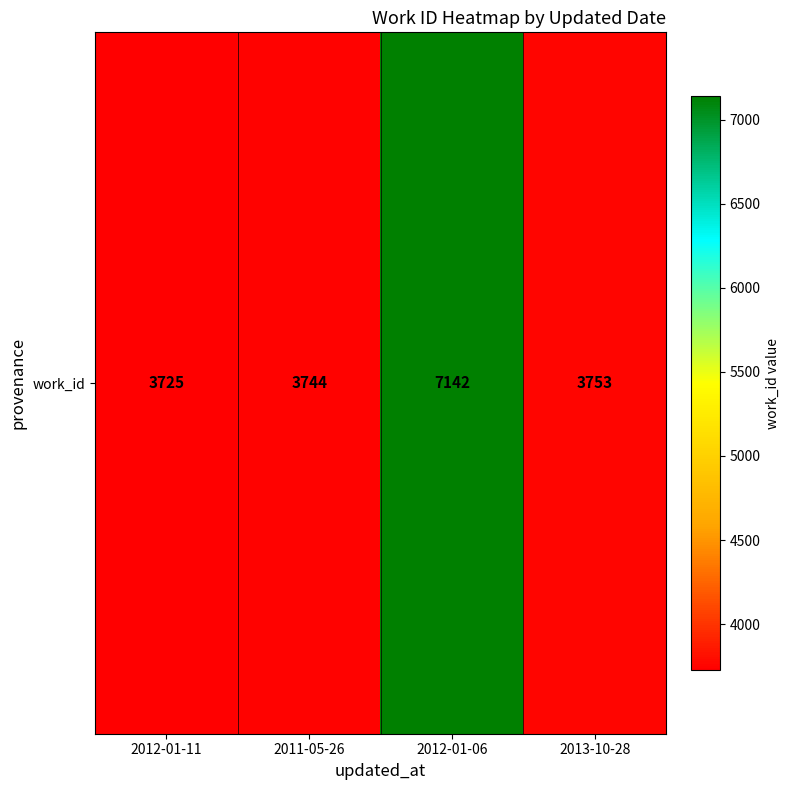

Where does the data first go above 3753?

2012-01-06